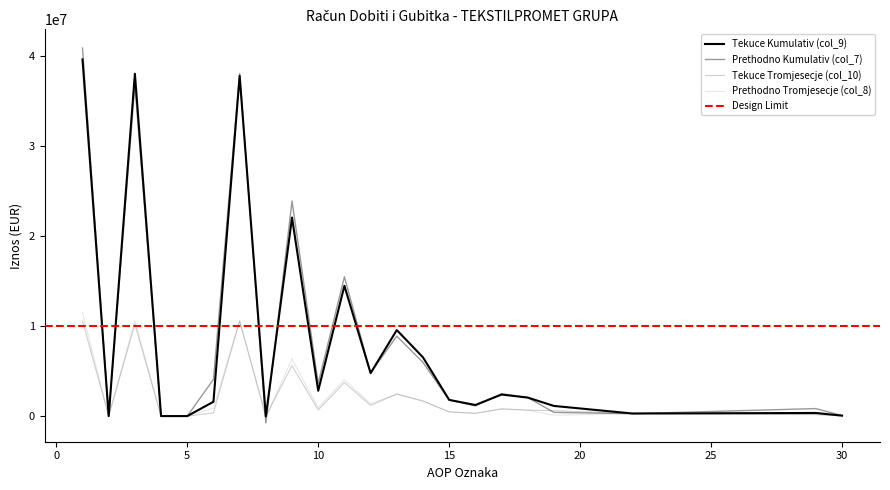

The value of Prethodno Kumulativ (col_7) at 29 is 351603. True or false?

False